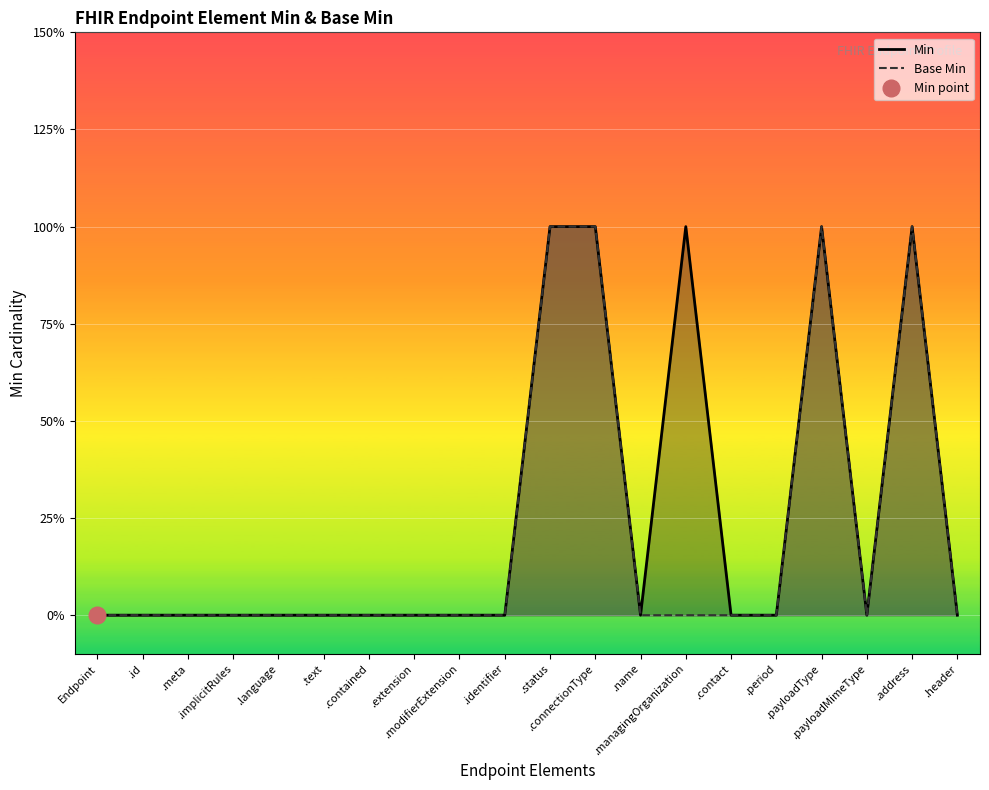

Which series has the largest total across all categories?

Min